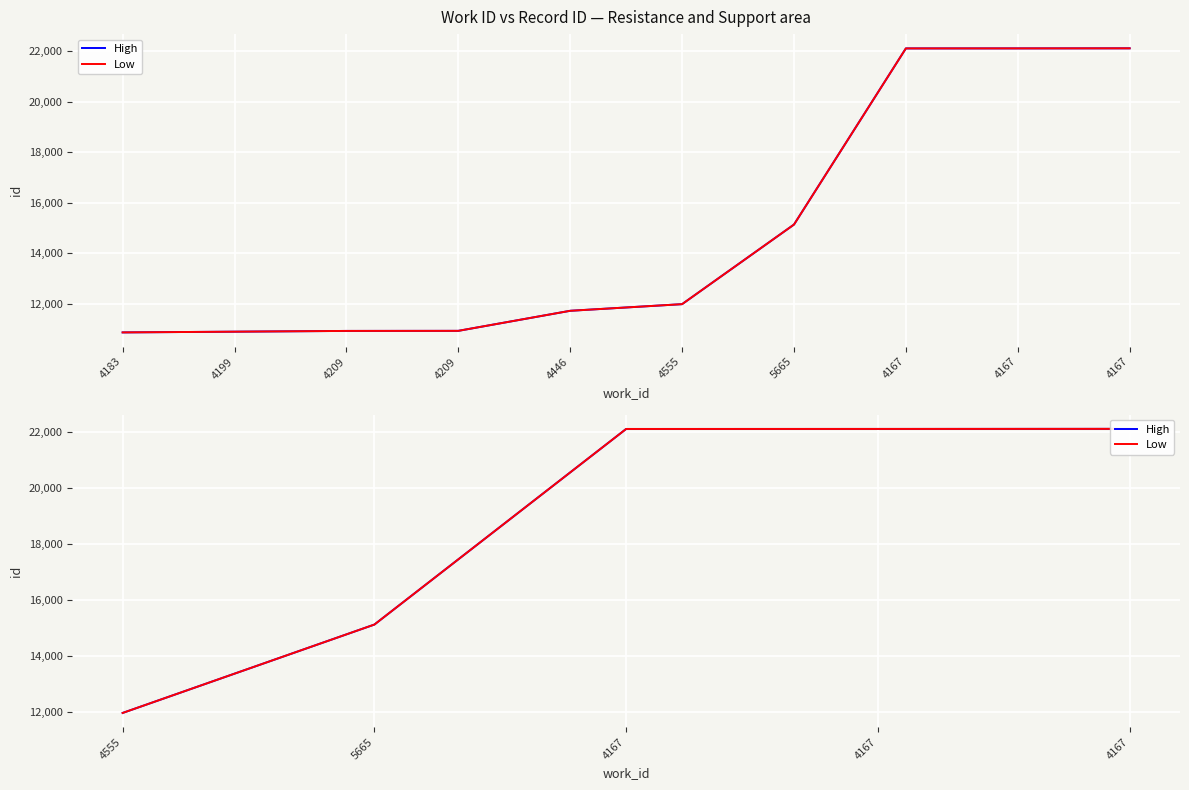

Which series changed the most between 5665 and 4167?

High